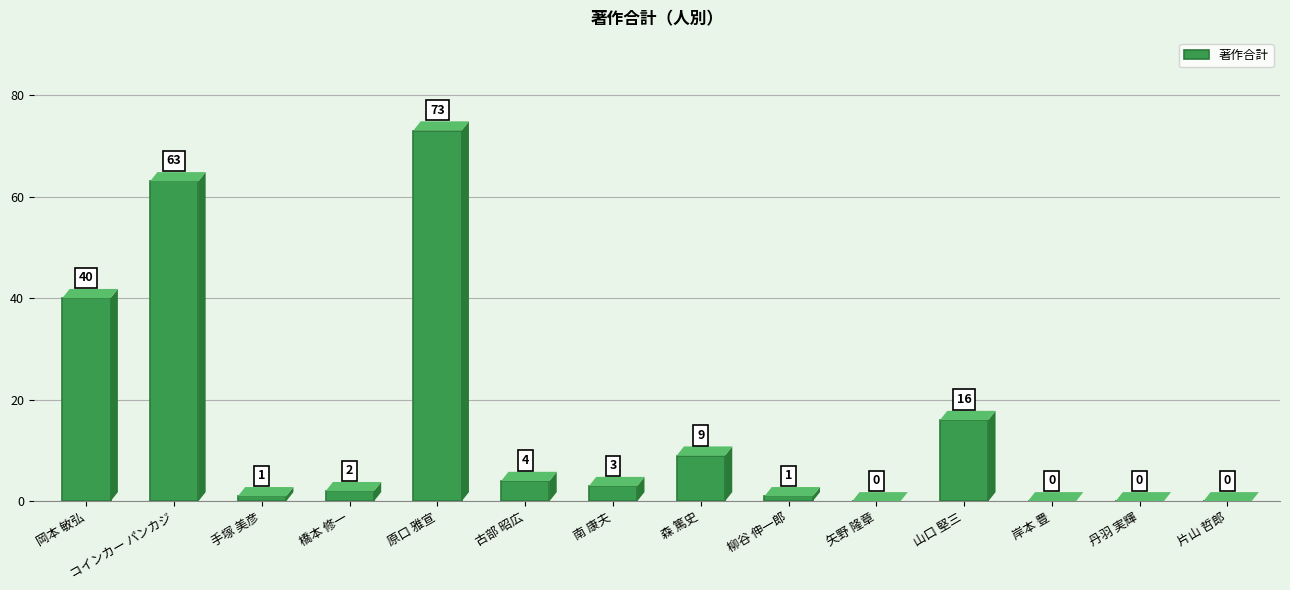

What is the change in value from 南 康夫 to 山口 堅三?

+13